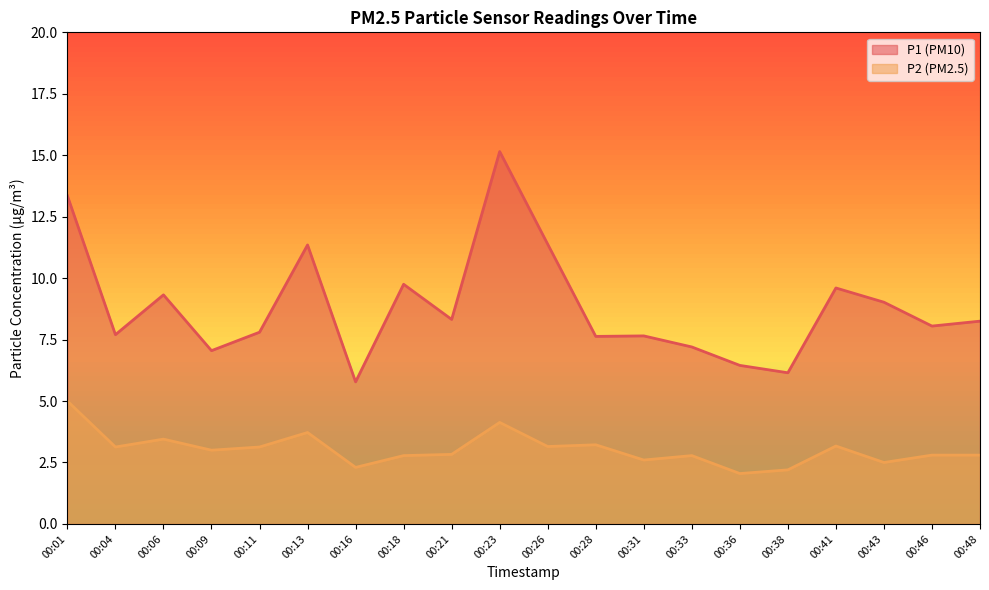

Reading left to right, what are all the values shown in this chart?

P1: 13.3	7.7	9.3	7.0	7.8	11.3	5.8	9.8	8.3	15.2	11.4	7.6	7.7	7.2	6.5	6.2	9.6	9.0	8.1	8.2
P2: 5.0	3.1	3.5	3.0	3.1	3.7	2.3	2.8	2.8	4.1	3.1	3.2	2.6	2.8	2.0	2.2	3.2	2.5	2.8	2.8